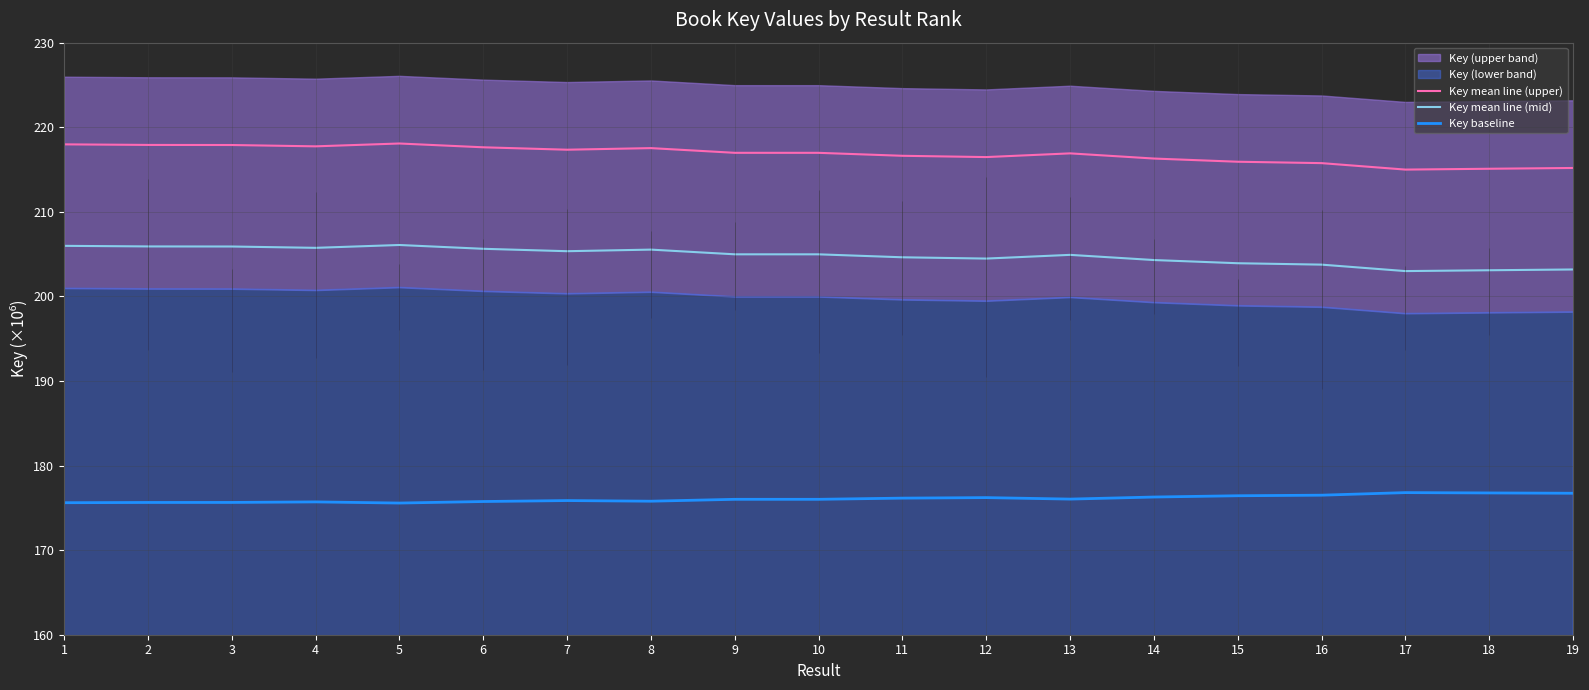

True or false: Key baseline has more than 1 points higher than both neighbors.

True